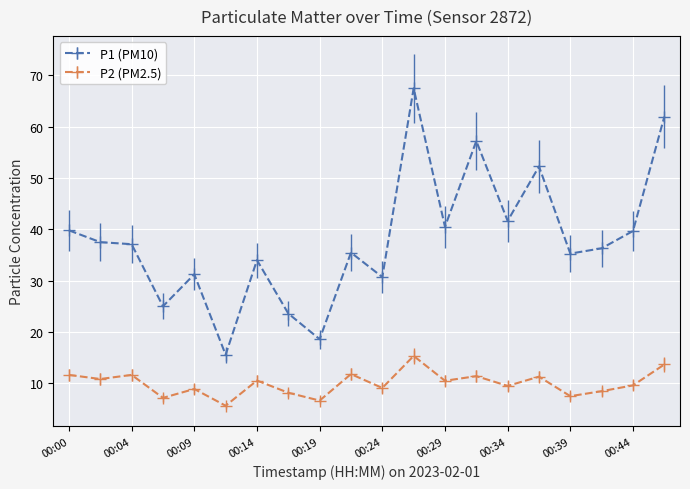

True or false: P1 (PM10) has more than 2 points higher than both neighbors.

True